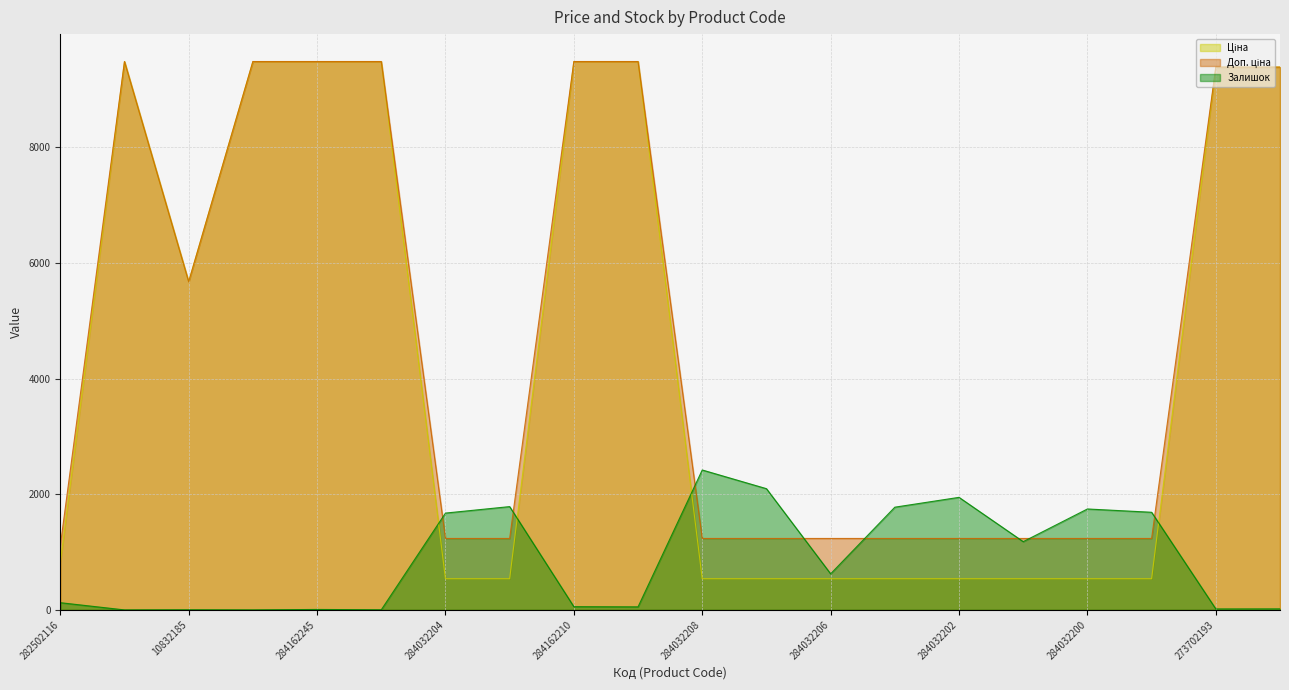

Is it true that Залишок equals 2419.0 at 284032208?

True